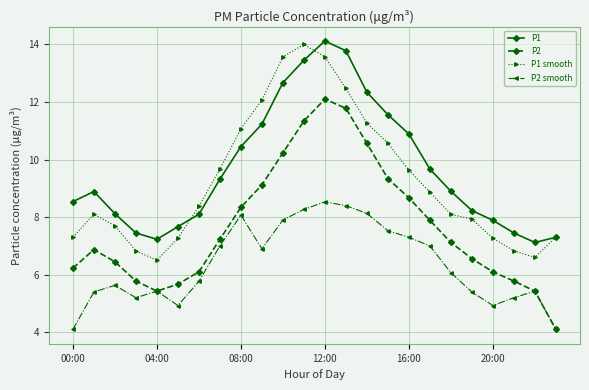

True or false: P2 smooth has more than 2 interior local peaks.

True